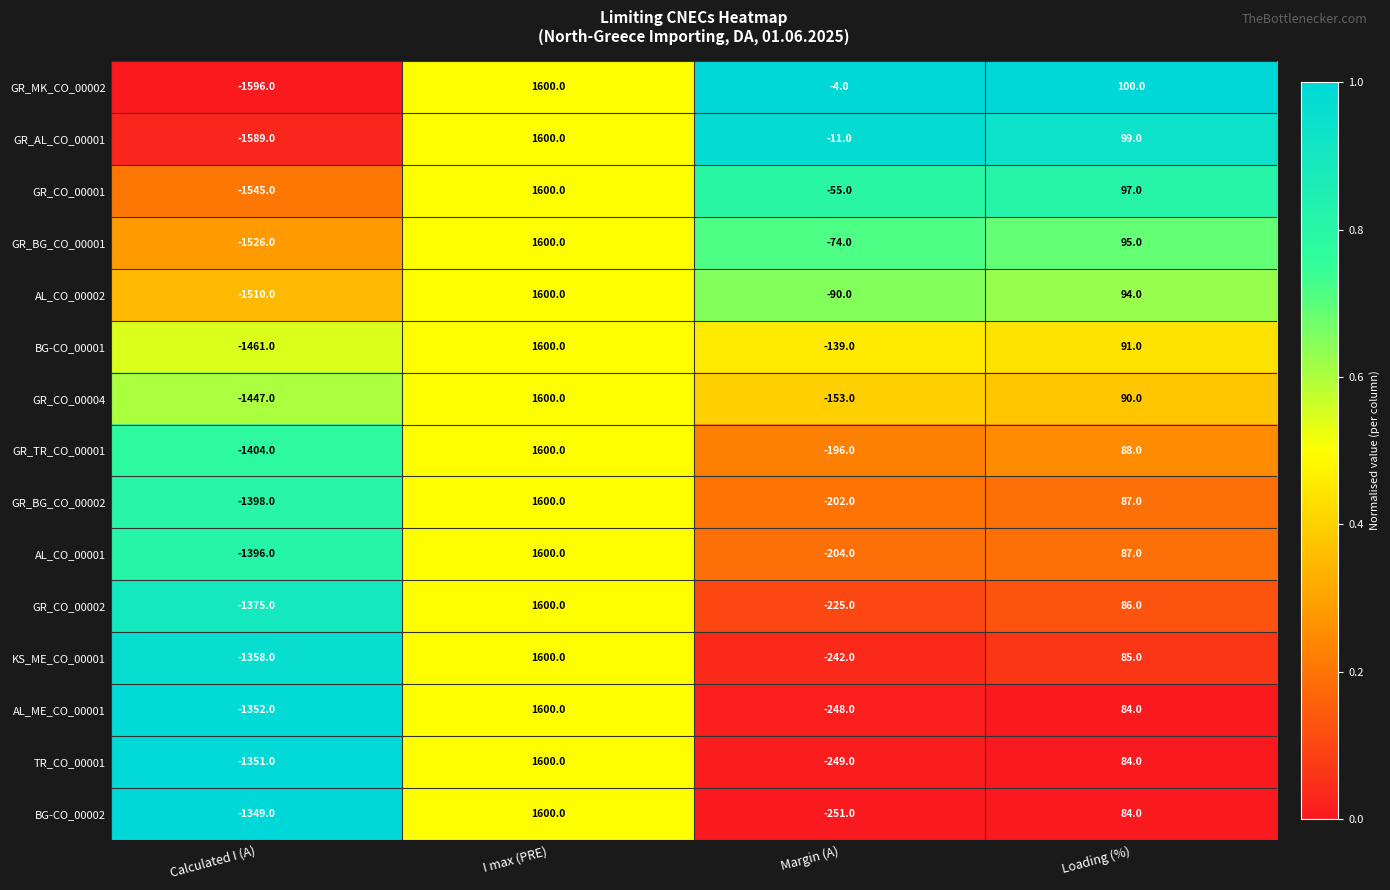

Which series has the largest total across all categories?

GR_MK_CO_00002